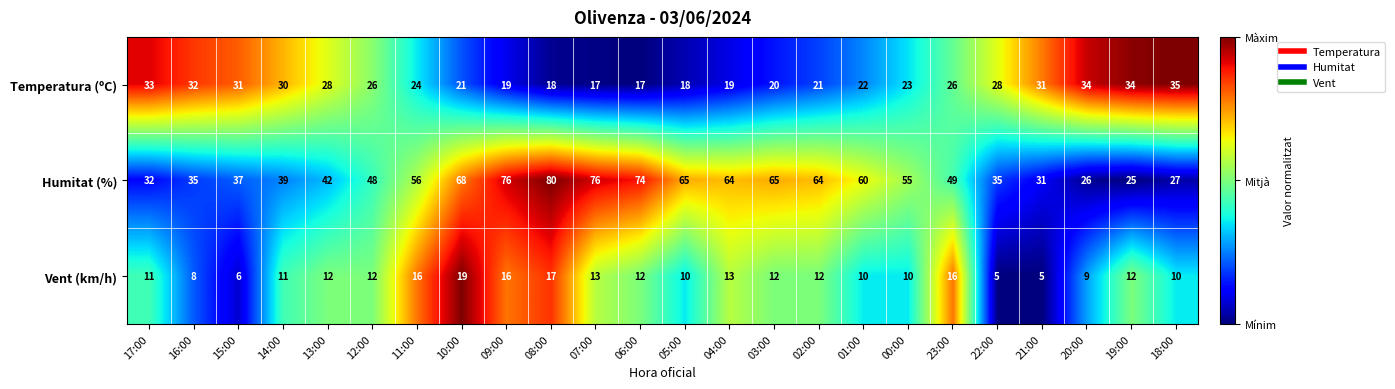

The Humitat (%) series shows 25 at 19:00. True or false?

True